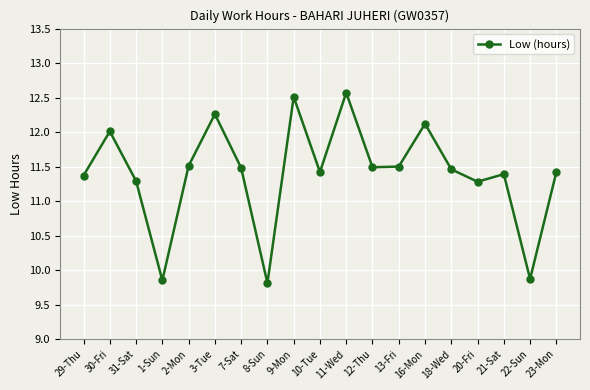

Where does the data first go above 11?

29-Thu